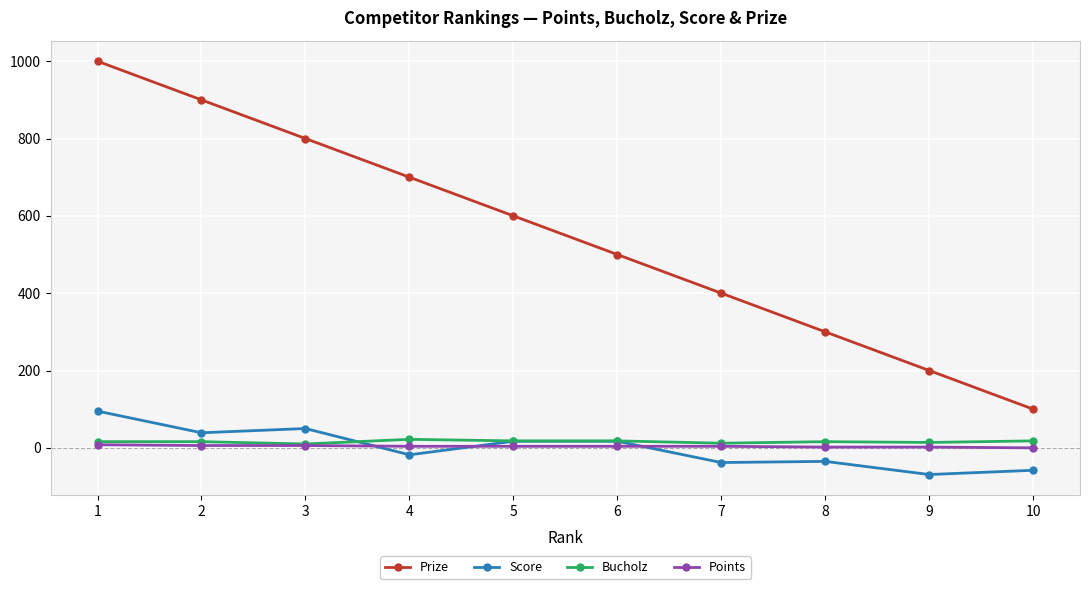

What is the lowest value of the Prize series?

100